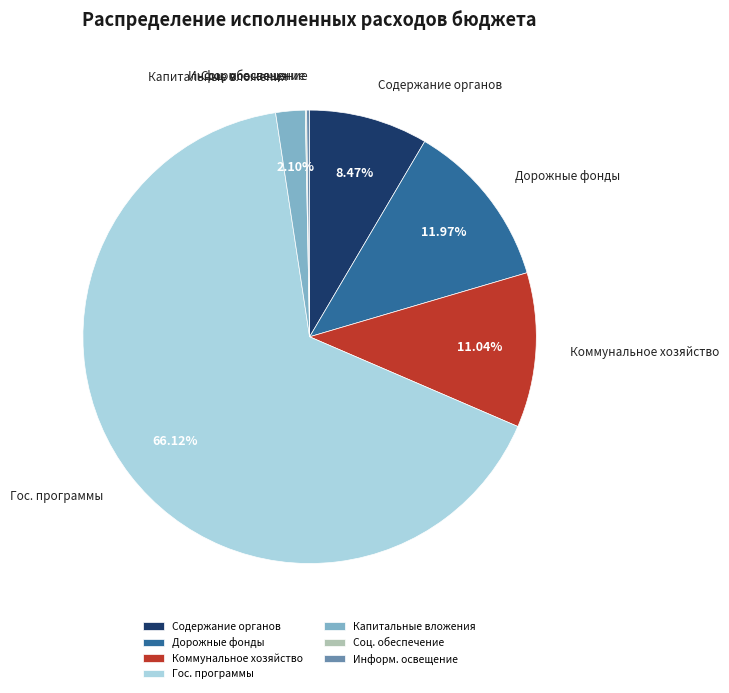

Is the sum of Гос. программы and Дорожные фонды greater than half?

Yes